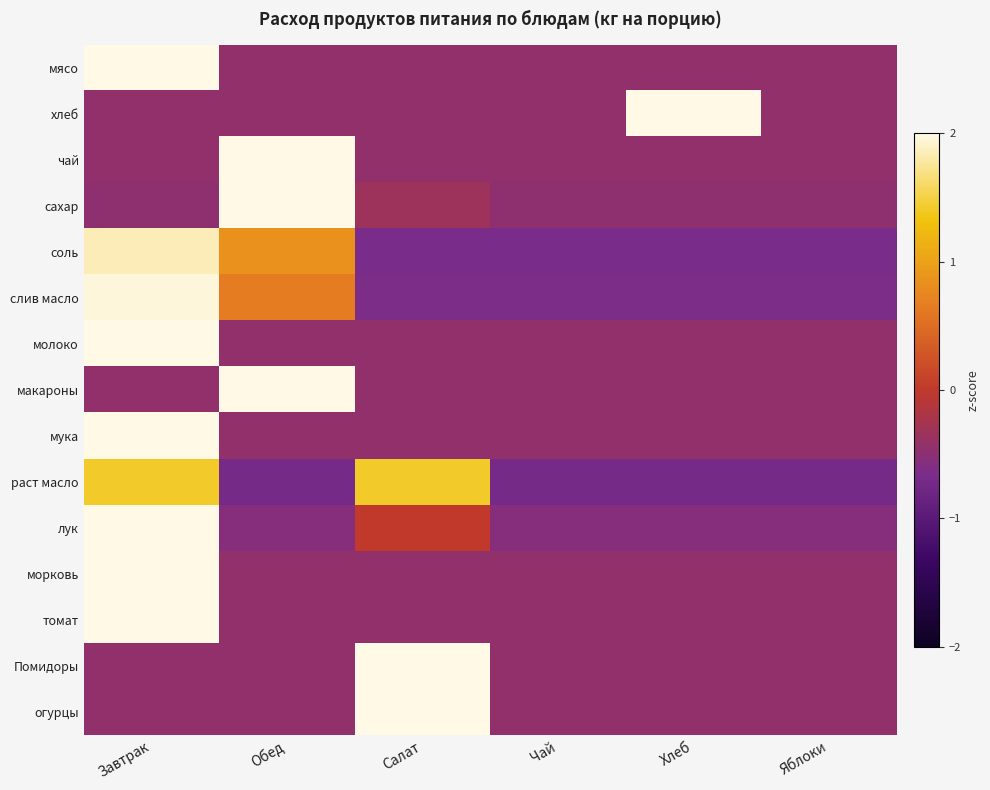

Which series has the largest range (max minus min)?

лук